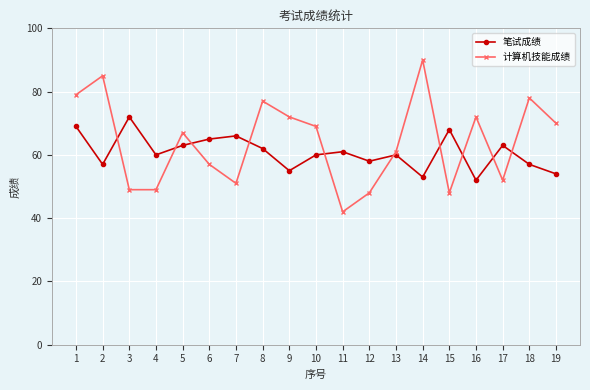

True or false: 笔试成绩 and 计算机技能成绩 intersect in this chart.

True